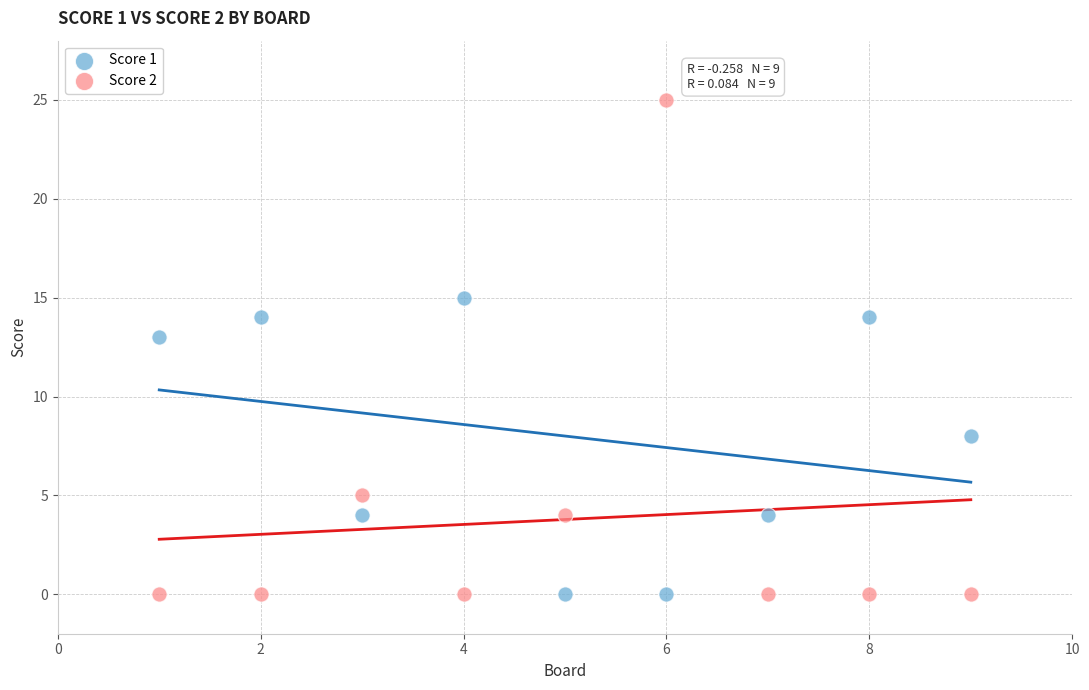

Across all series, what Y value is closest to 12?

13